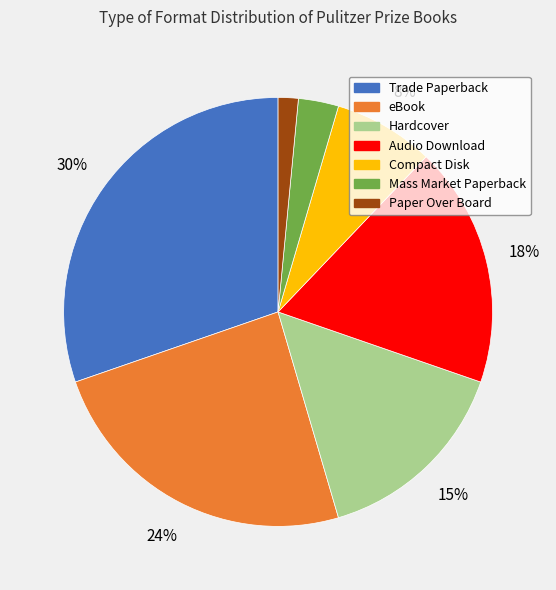

Which category has the smallest portion of the pie?

Paper Over Board